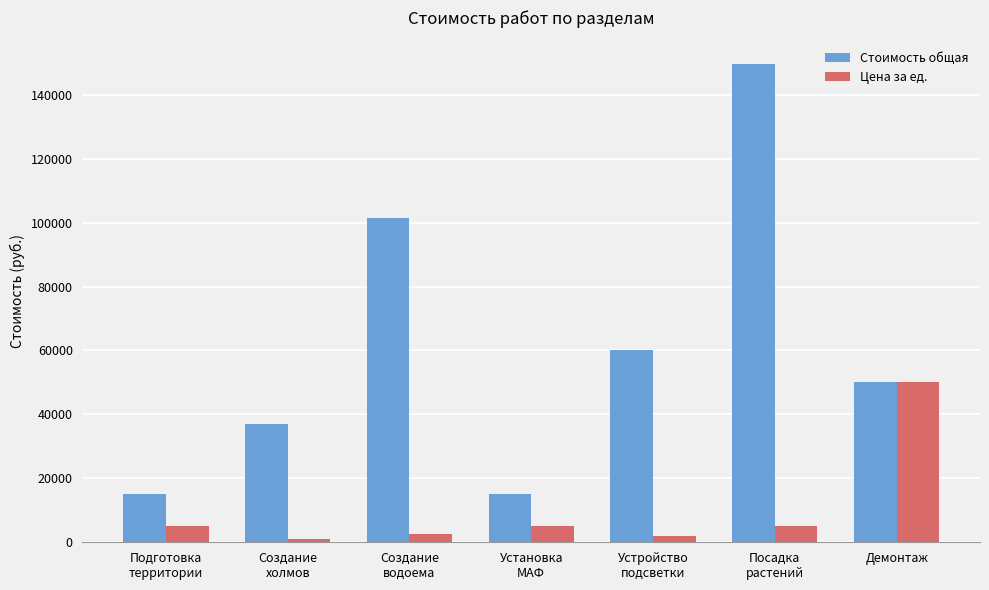

What is the greatest value displayed?

149500